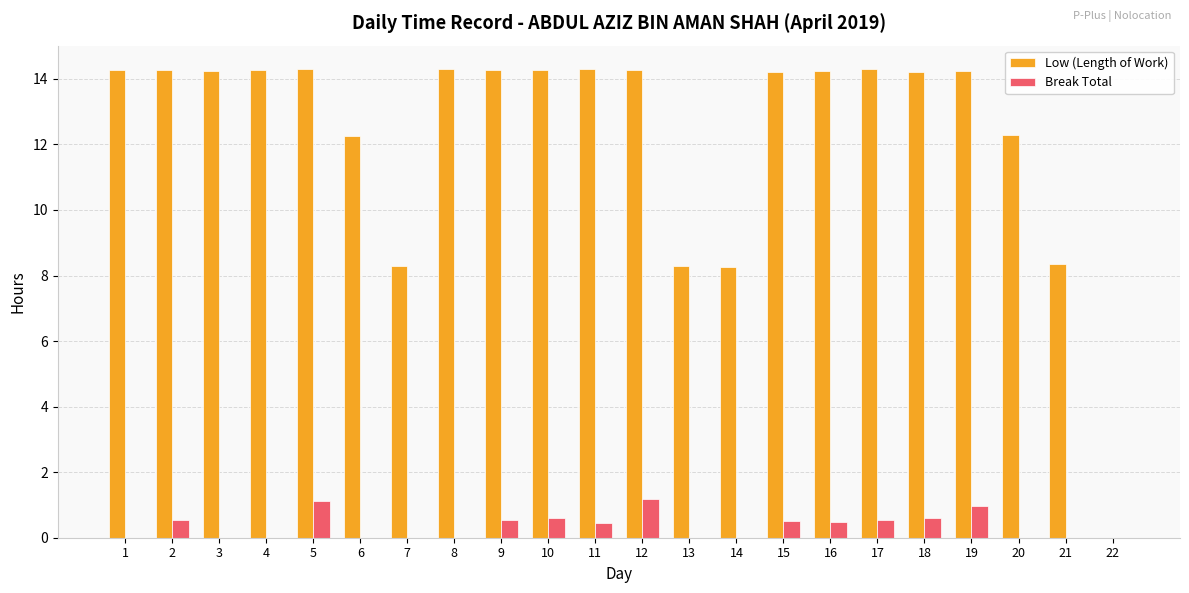

Which series has the largest range (max minus min)?

Low (Length of Work)